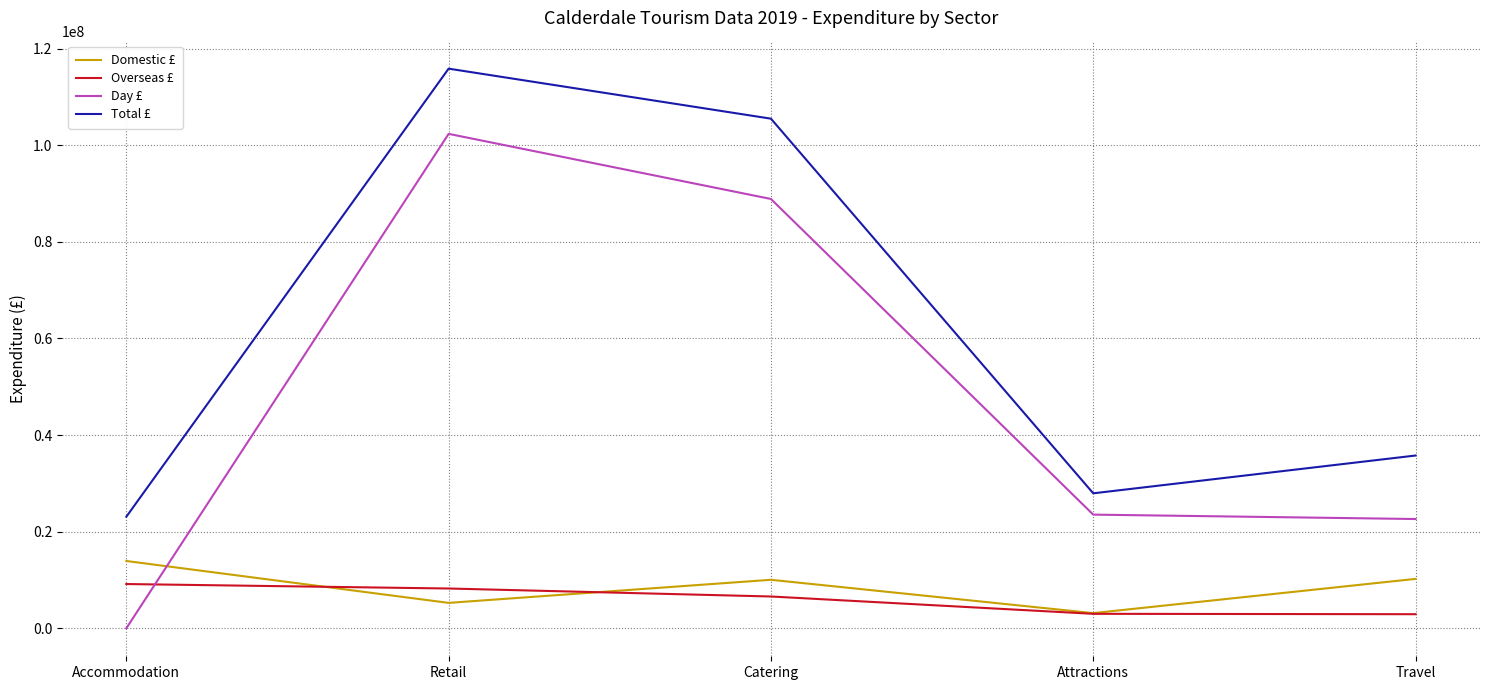

True or false: Overseas £ has a value of 8236000 at Retail.

True